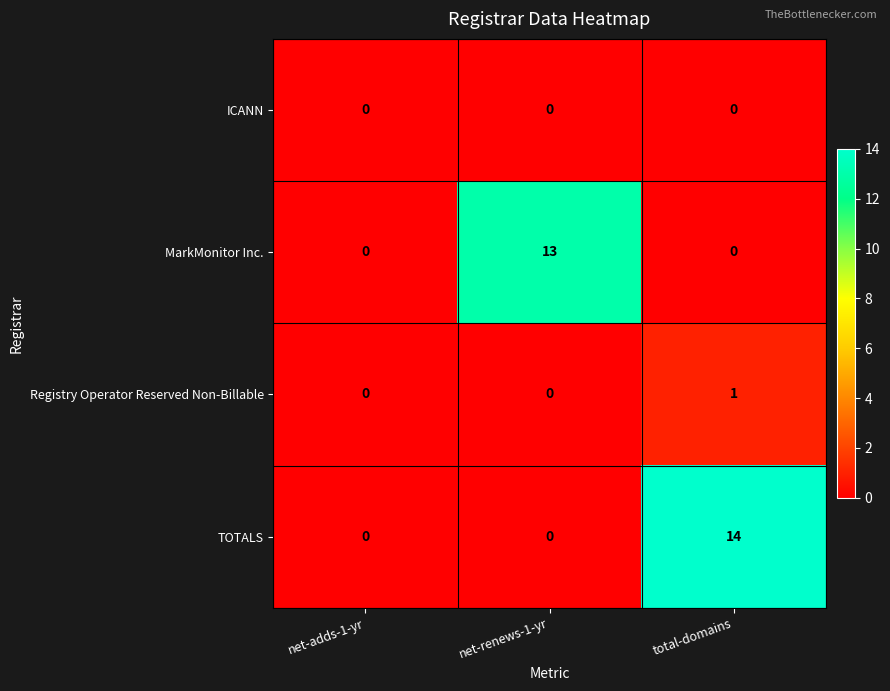

How many data points does each series have?

3